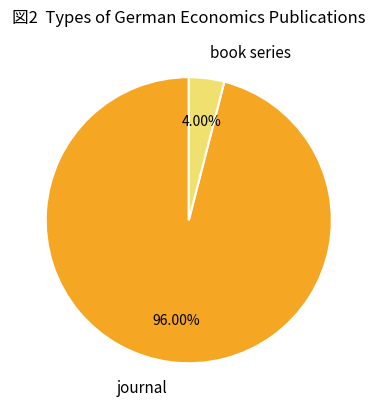

What percentage is the journal slice, to the nearest percent?

96%